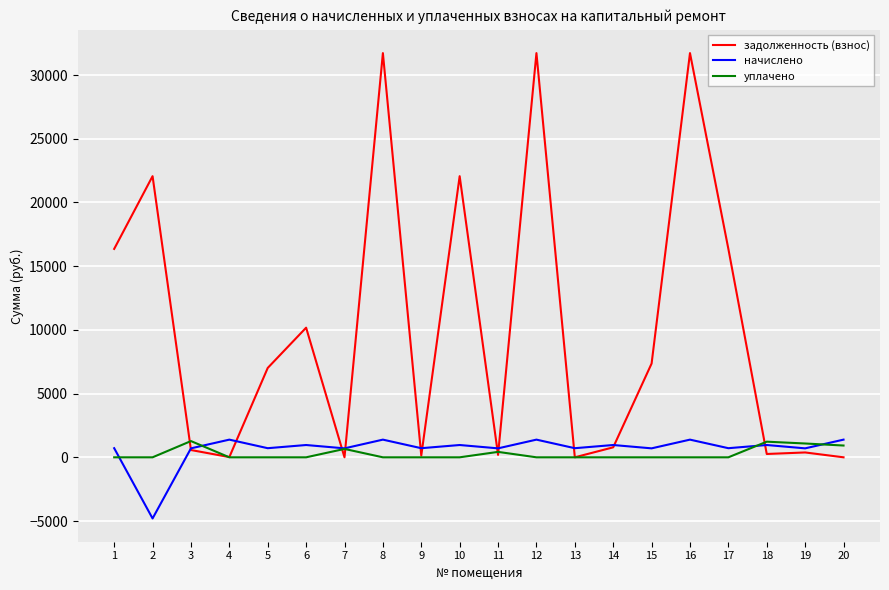

At 2, list the series in order from largest to smallest.

задолженность (взнос), уплачено, начислено